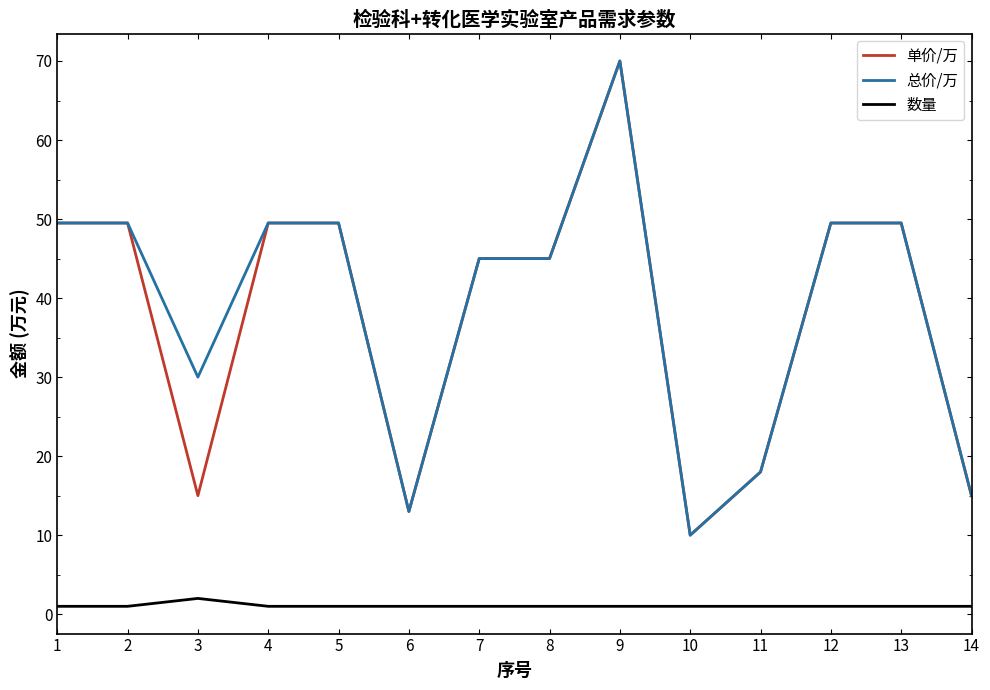

Is it true that 总价/万 equals 30.0 at 11?

False